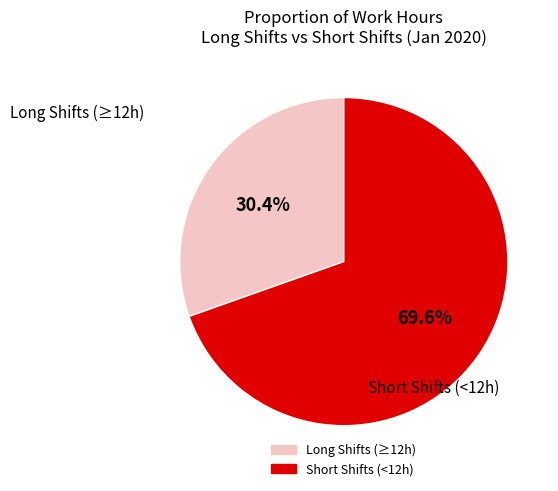

How many segments does this pie chart have?

2